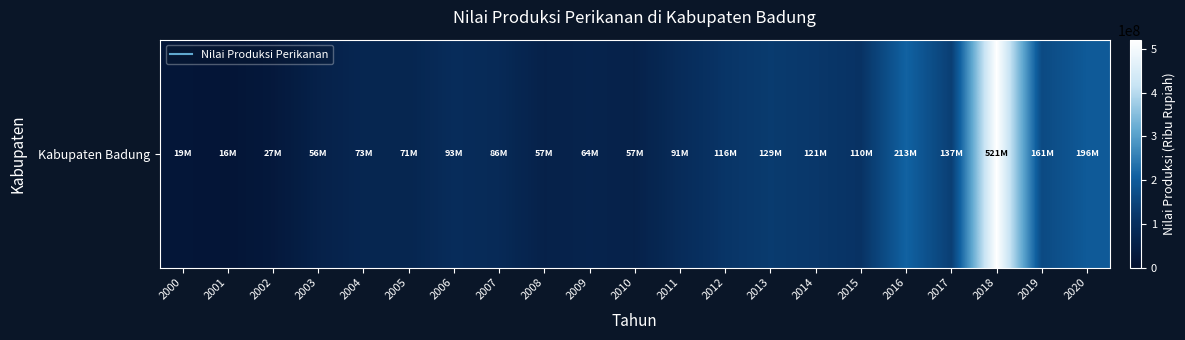

True or false: the data shows 212839328 at 2016.

True